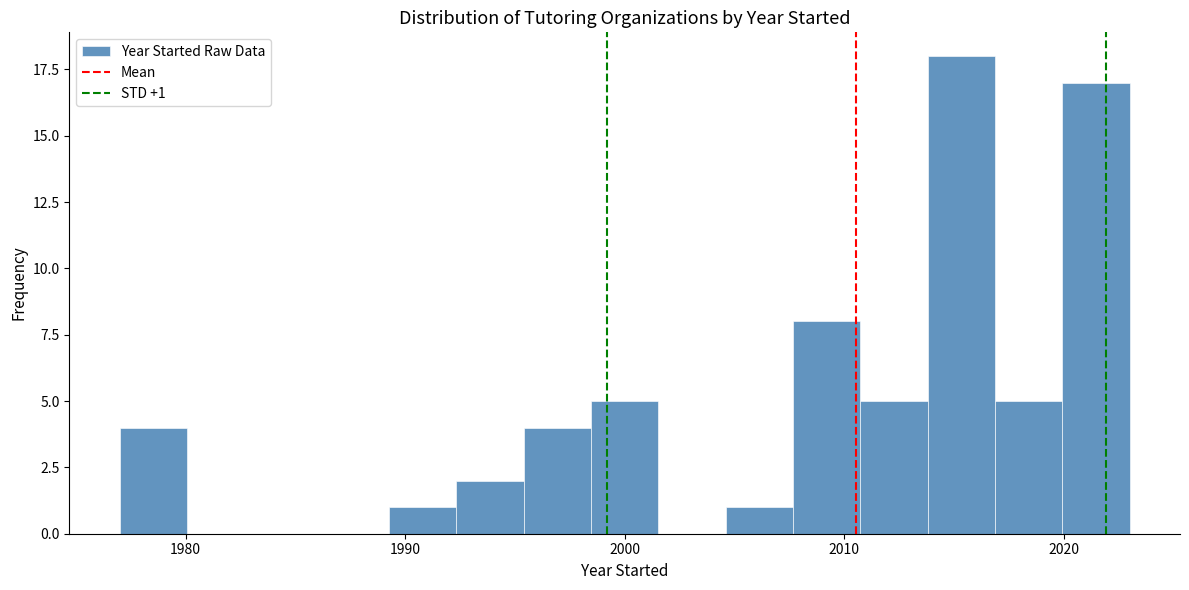

Read against the x-axis, roughly where is the centre of the tallest bar?

2015